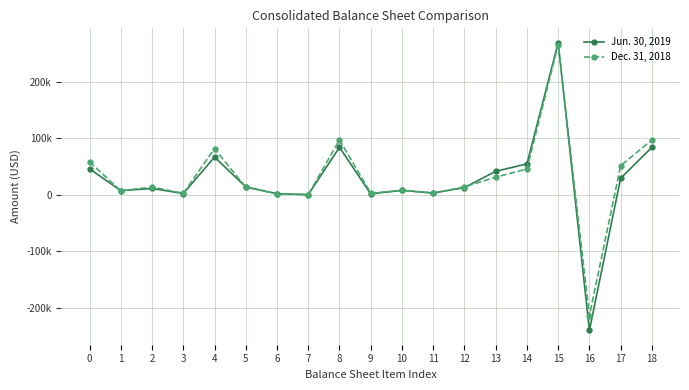

How many intersections are there between Dec. 31, 2018 and Jun. 30, 2019?

8